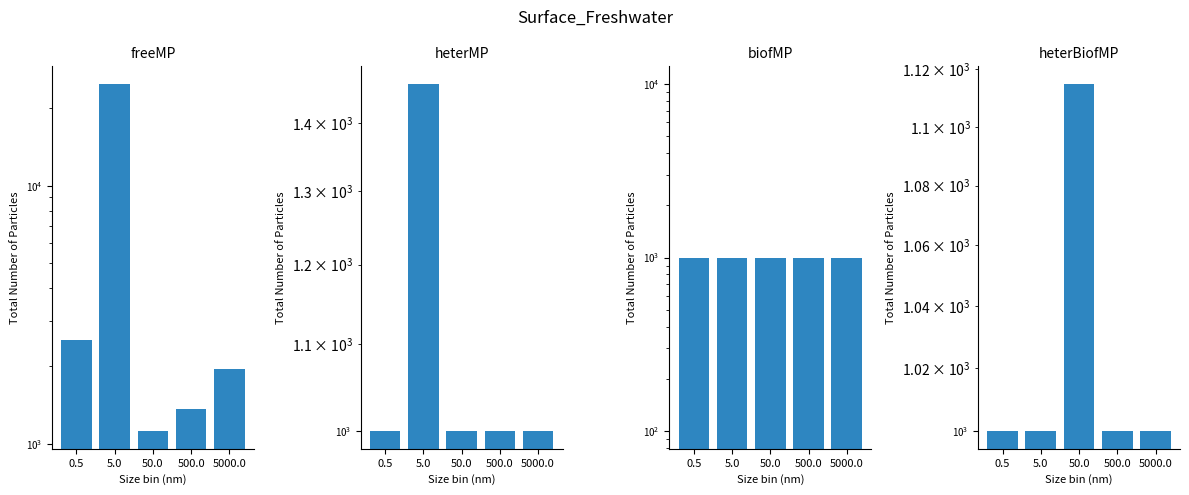

What is the difference between the highest and lowest values at 500.0?

360.2